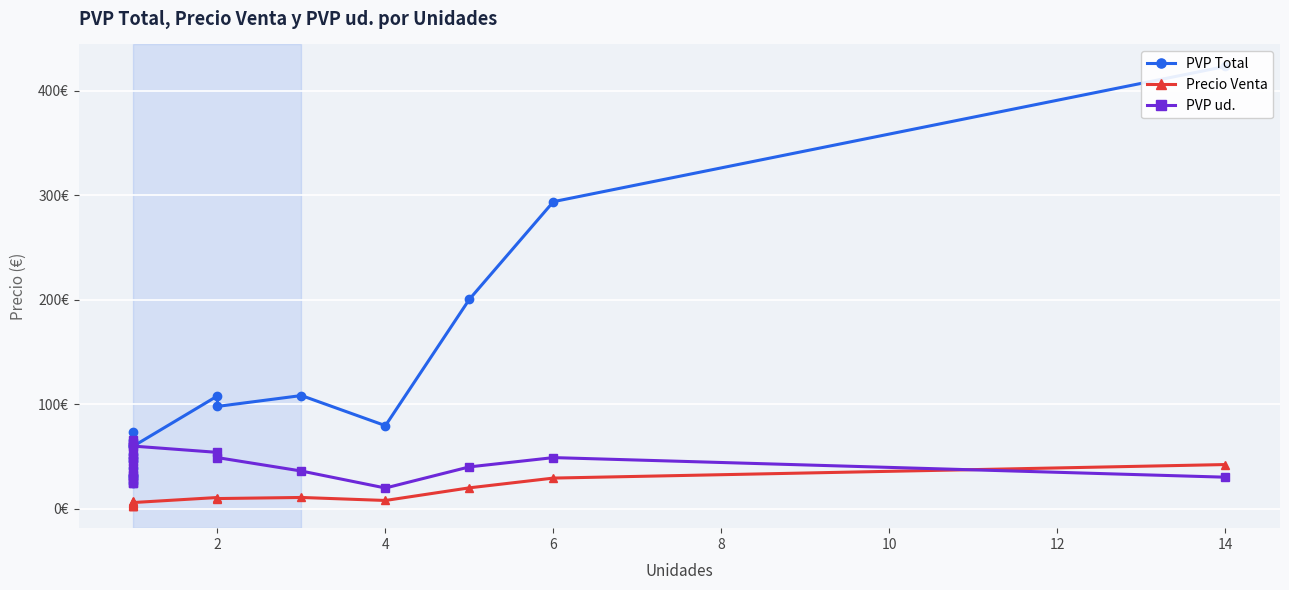

The value of Precio Venta at 14 is 5.0. True or false?

False